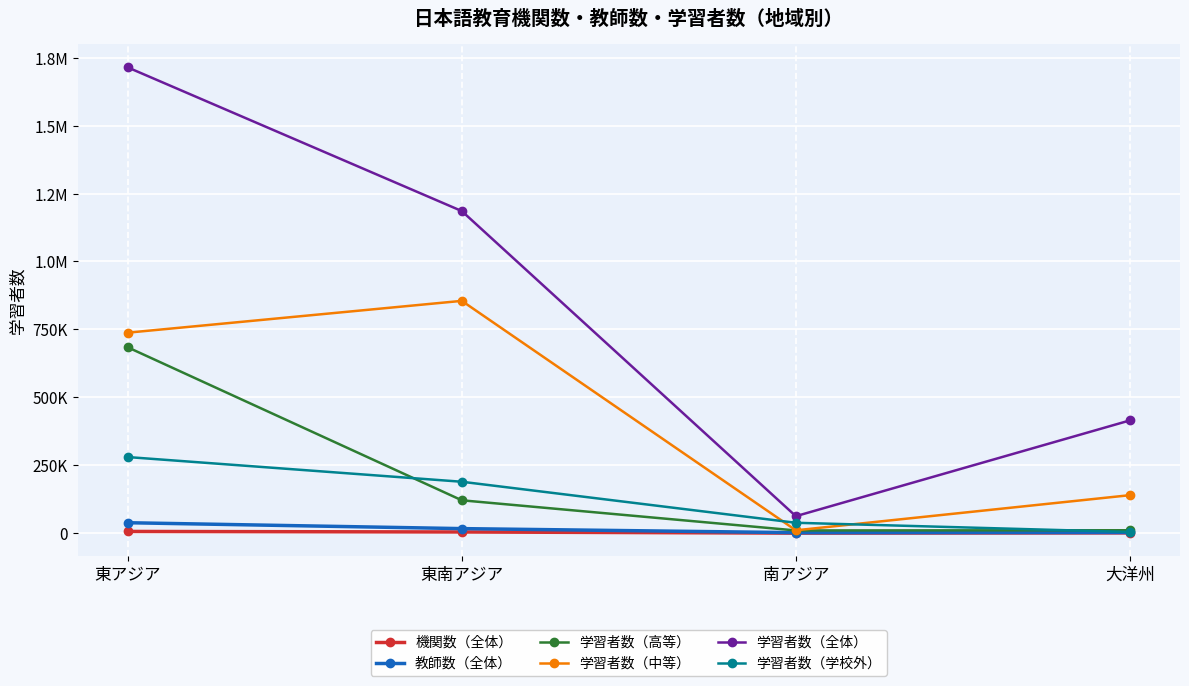

Reading right to left, list all the values displayed in this chart.

機関数（全体）: 大洋州=1648	南アジア=776	東南アジア=5001	東アジア=6939
教師数（全体）: 大洋州=3052	南アジア=2471	東南アジア=17343	東アジア=39002
学習者数（高等）: 大洋州=11301	南アジア=10595	東南アジア=121503	東アジア=684213
学習者数（中等）: 大洋州=140323	南アジア=11113	東南アジア=855105	東アジア=738067
学習者数（全体）: 大洋州=415348	南アジア=63093	東南アジア=1185375	東アジア=1713833
学習者数（学校外）: 大洋州=4913	南アジア=38823	東南アジア=189719	東アジア=280539